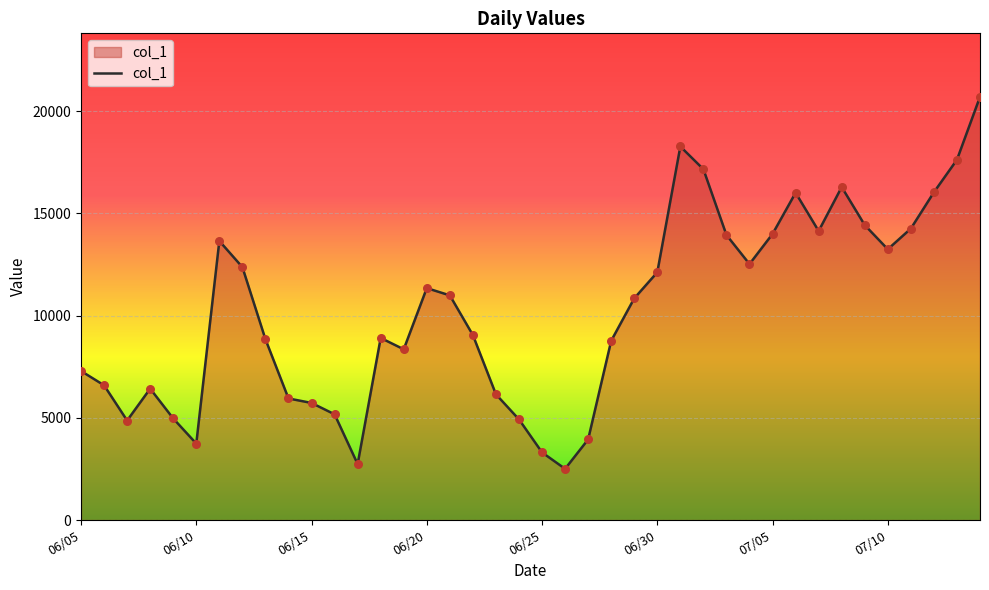

What is the greatest value displayed?

20701